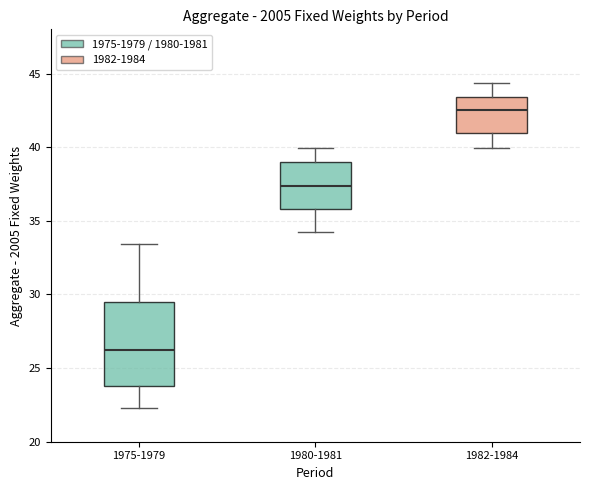

Which box's median line is the highest?

1982-1984